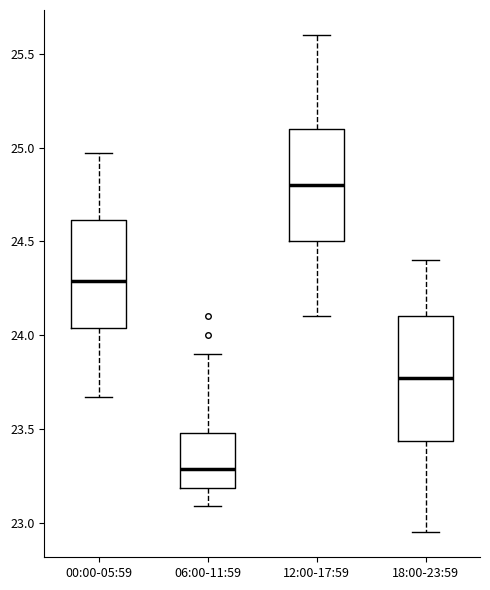

Which box has the highest median line?

12:00-17:59